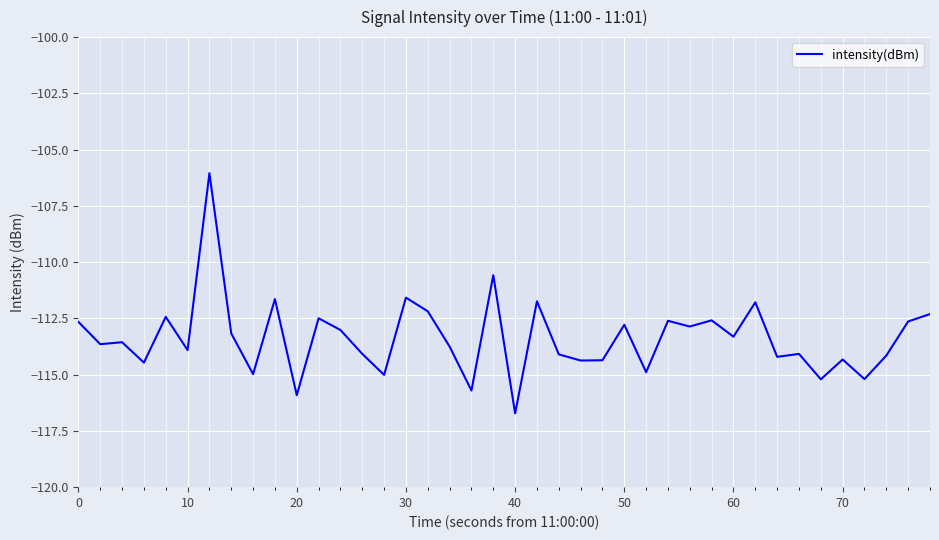

What is the smallest value displayed?

-116.7